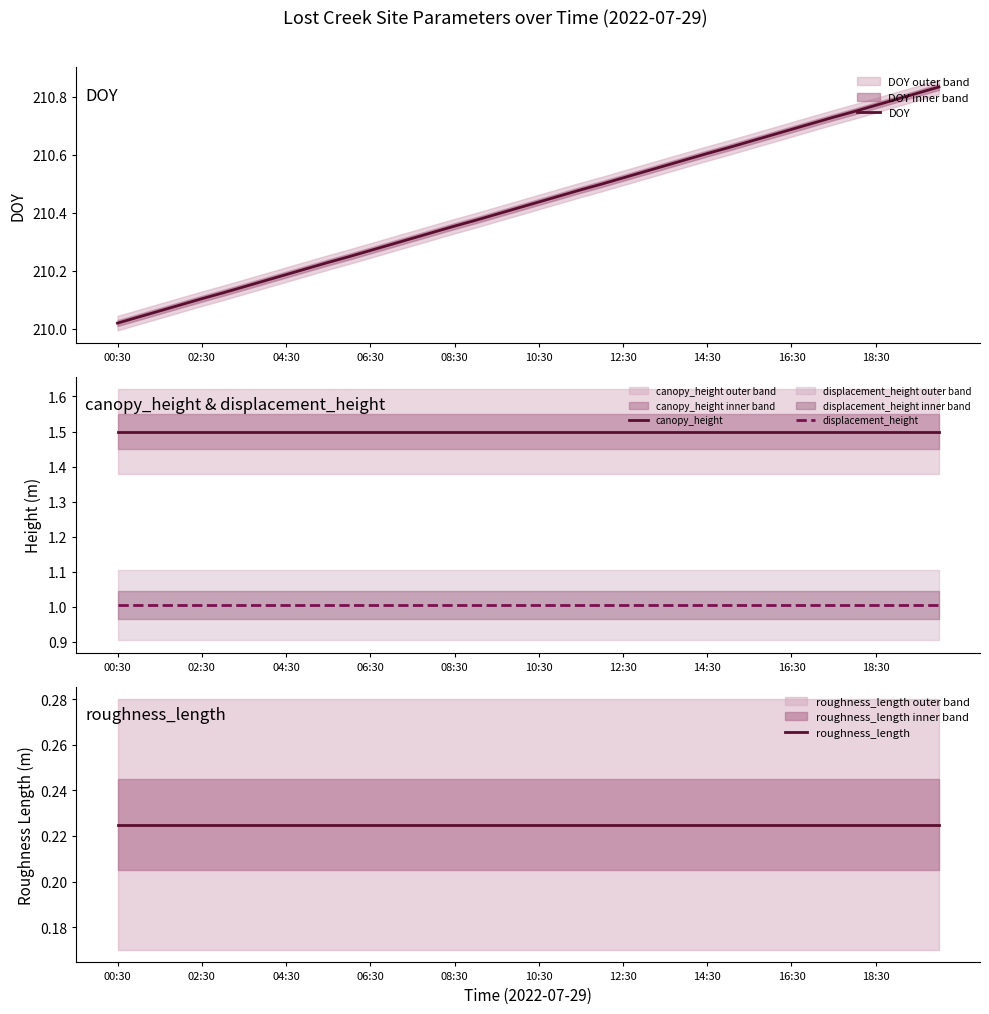

What is the highest value of the displacement_height series?

1.0